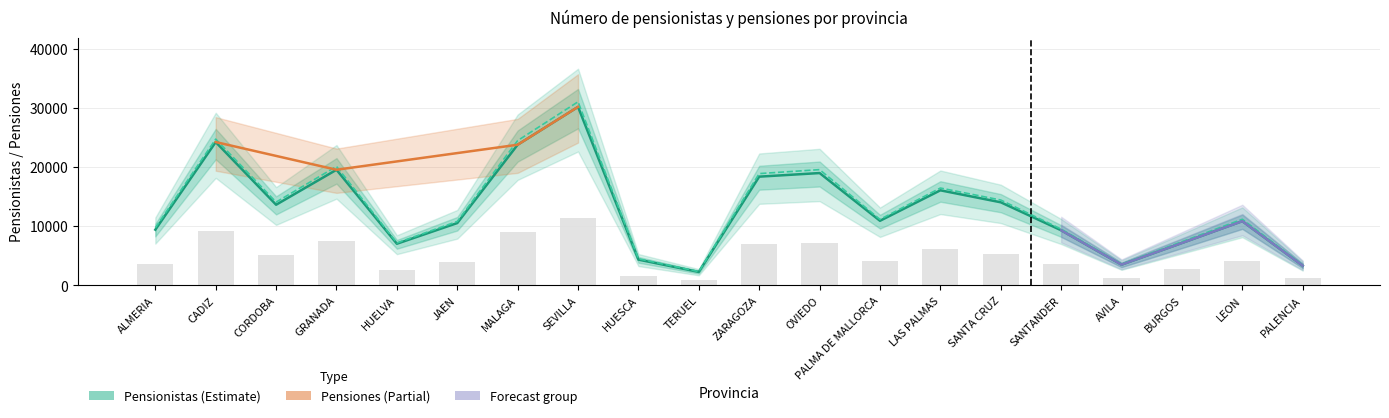

Reading left to right, extract all data points from this chart.

Pensionistas: 9426	24265	13652	19576	7047	10551	23812	30222	4360	2272	18408	19019	10934	16094	14066	9329	3506	7175	10873	3331
Pensiones: 9742	24767	14096	20139	7188	10826	24514	31087	4497	2333	18925	19597	11168	16482	14450	9527	3609	7388	11193	3456